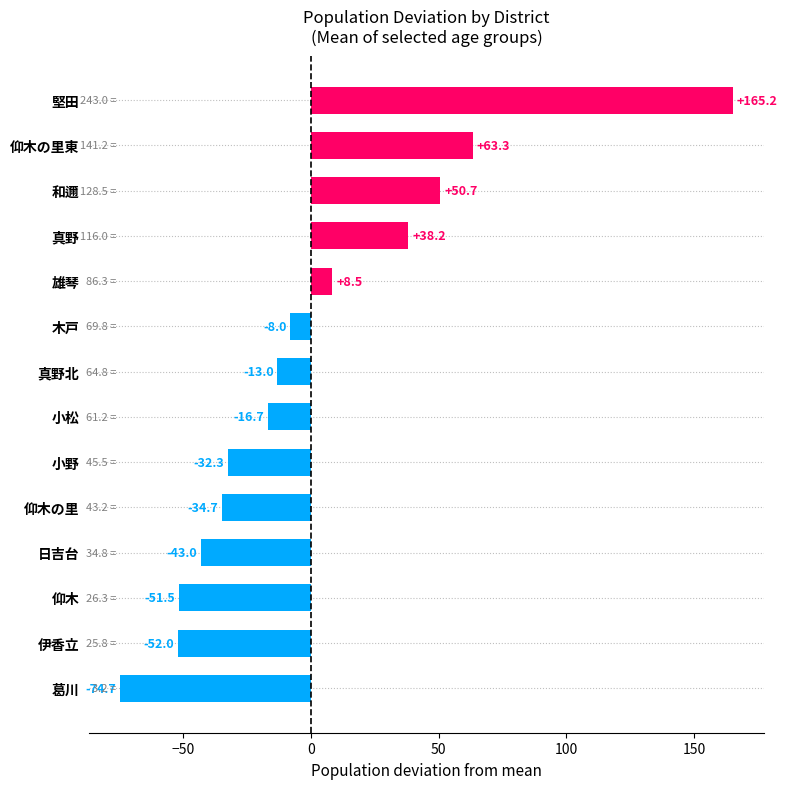

Which has a higher value, 木戸 or 真野北?

木戸